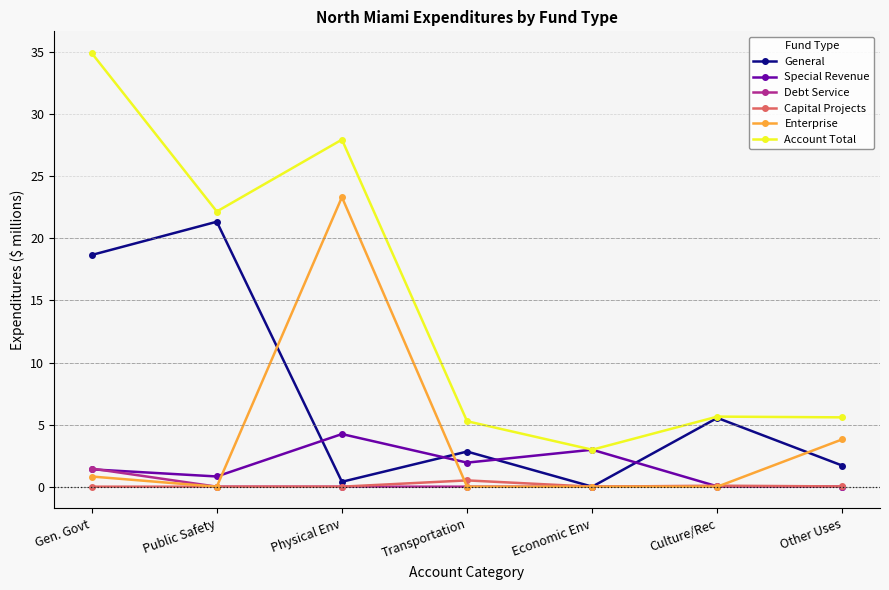

List the series in order of their peak value, highest first.

Account Total, Enterprise, General, Special Revenue, Debt Service, Capital Projects